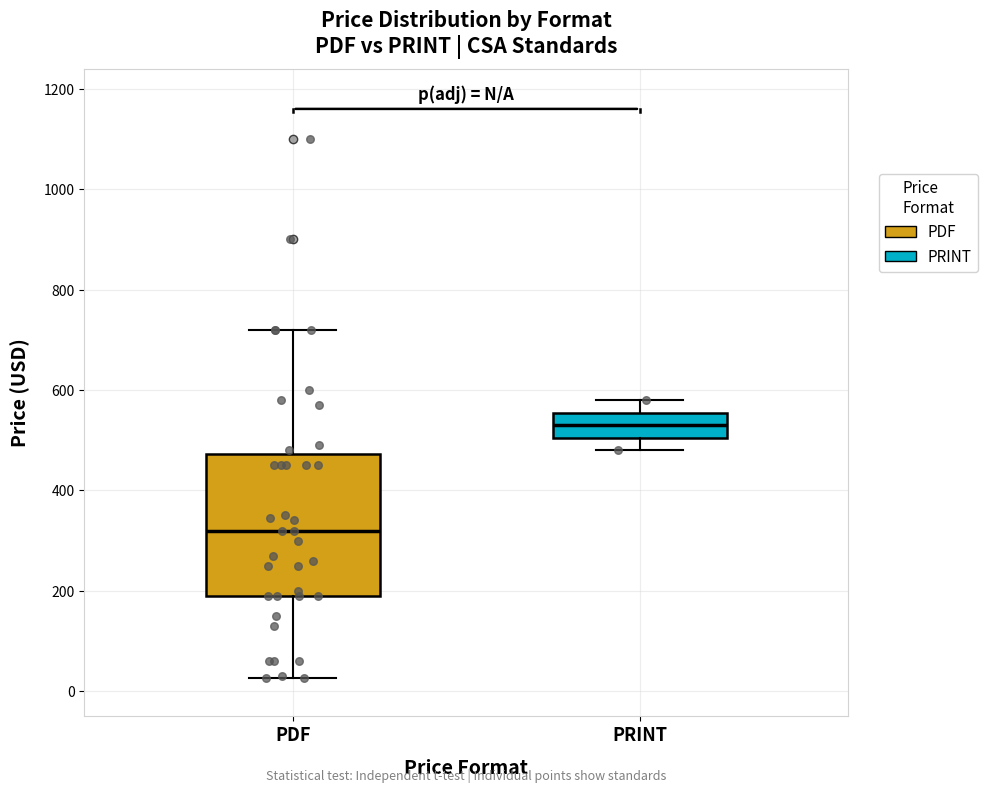

Reading left to right, read every box against the y-axis: the position of its median line, the range the box covers, and the ends of its whiskers. The values are not printed on the chart, so give them approximately, as read against the axis.

PDF: median 320, box 200 to 480, whiskers 20 to 720
PRINT: median 540, box 500 to 560, whiskers 480 to 580